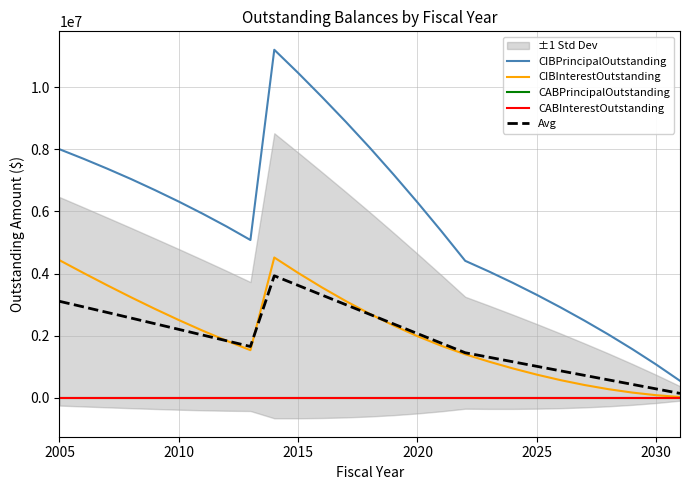

True or false: CABInterestOutstanding and CABPrincipalOutstanding intersect in this chart.

False